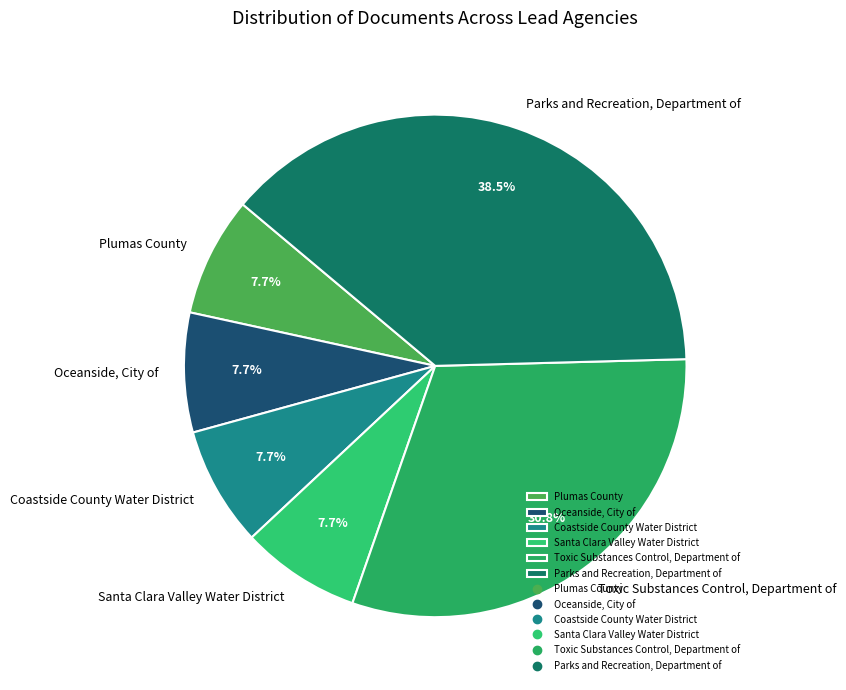

What percentage do Plumas County and Oceanside, City of together represent?

15.4%